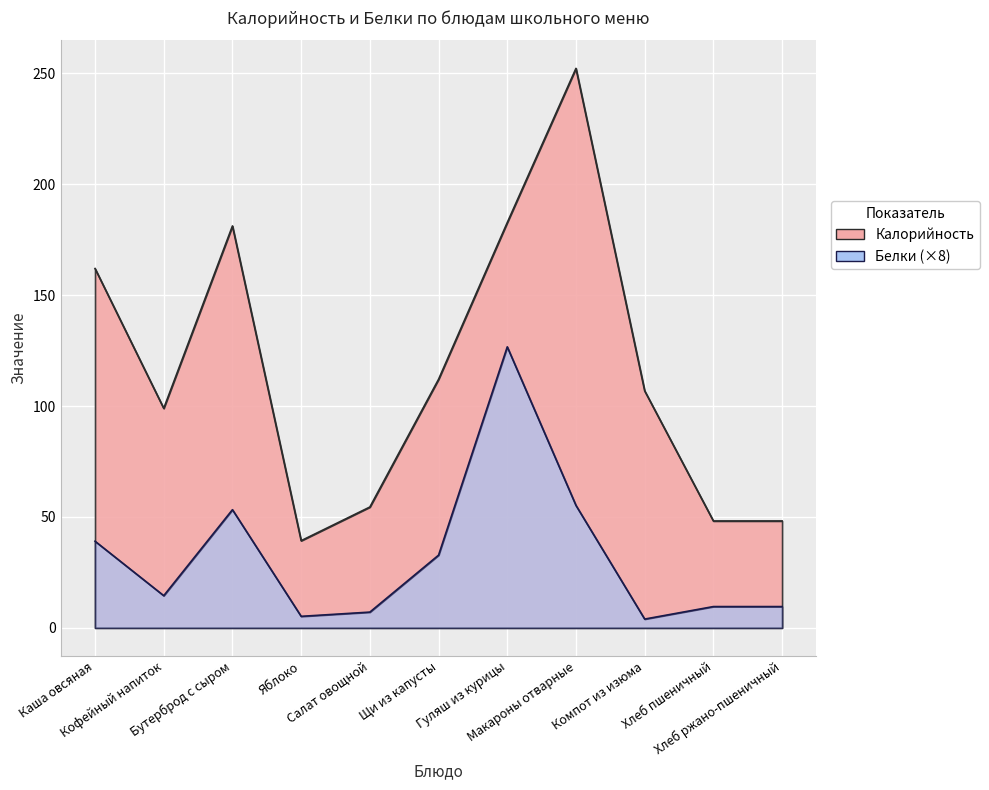

True or false: Калорийность has a value of 155.2 at Компот из изюма.

False